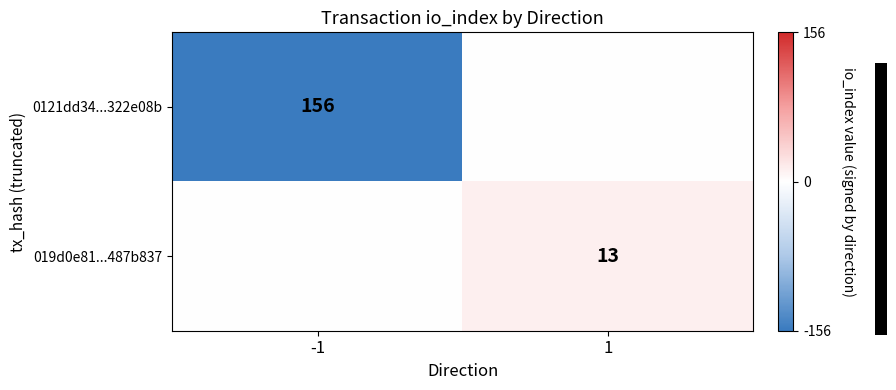

What is the difference between the highest and lowest values at -1?

156